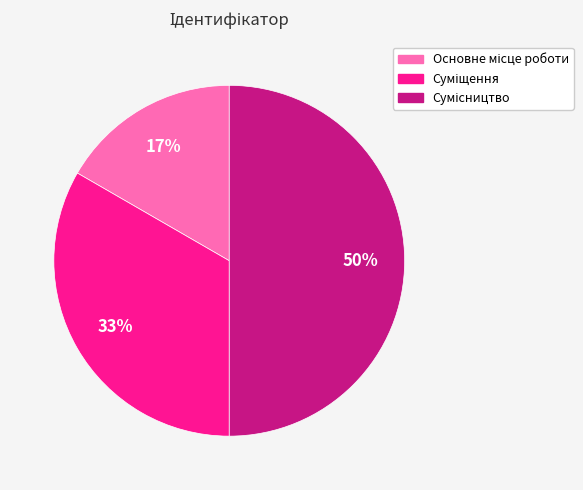

To the nearest percent, what is the difference between the largest and smallest slice percentages?

33%